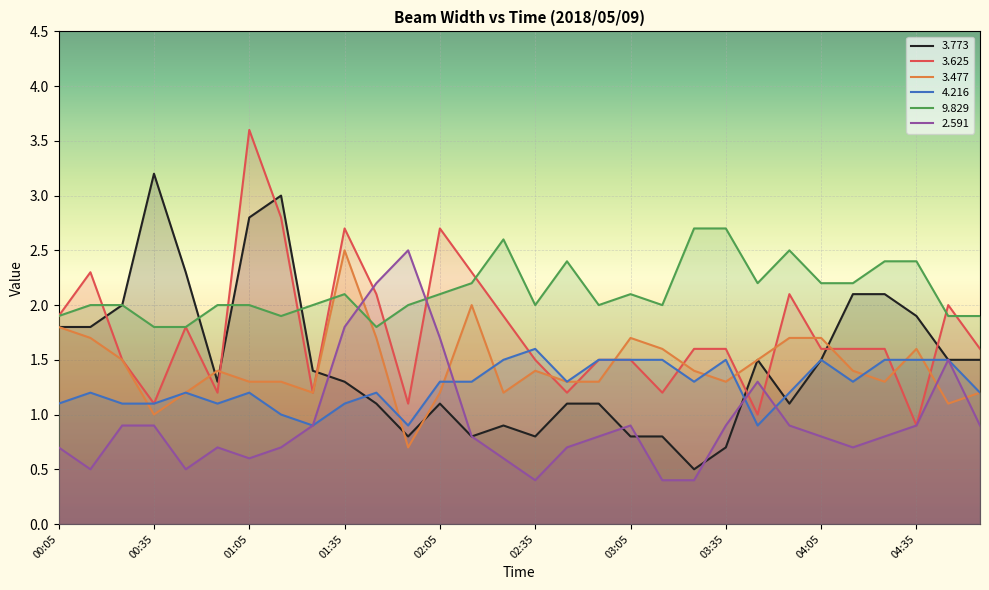

Does the chart display data point markers on the line(s)?

No